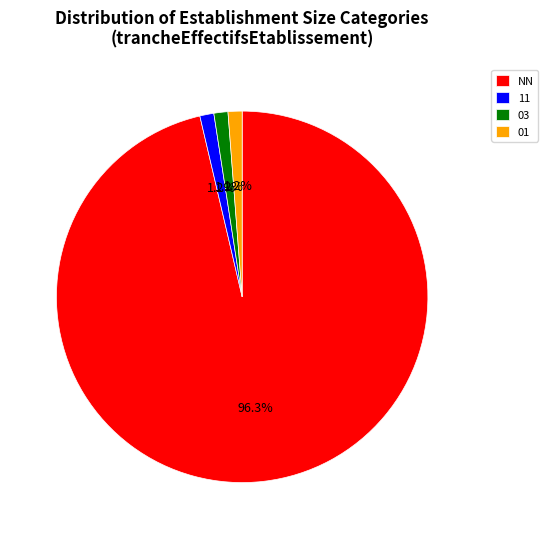

What is the ratio of the value at 11 to the value at 03?

1.0